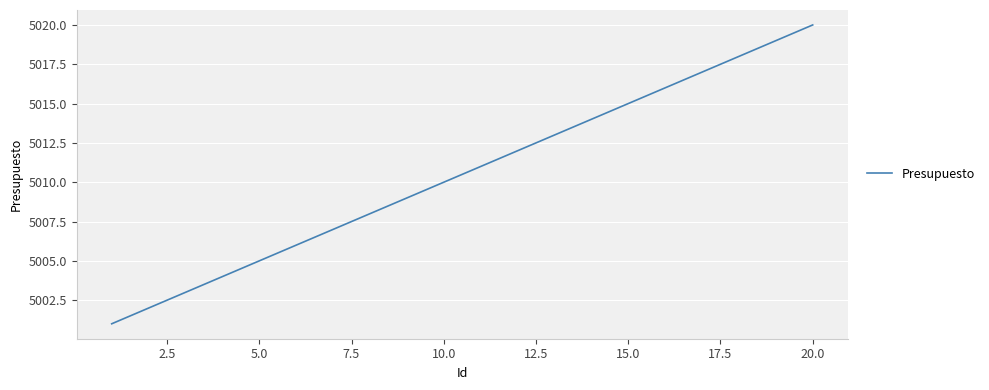

Reading left to right, what are all the values shown in this chart?

5001	5002	5003	5004	5005	5006	5007	5008	5009	5010	5011	5012	5013	5014	5015	5016	5017	5018	5019	5020